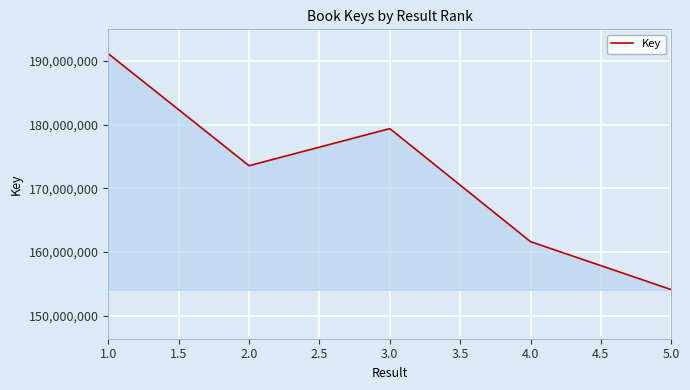

How many lines are shown in the chart?

1